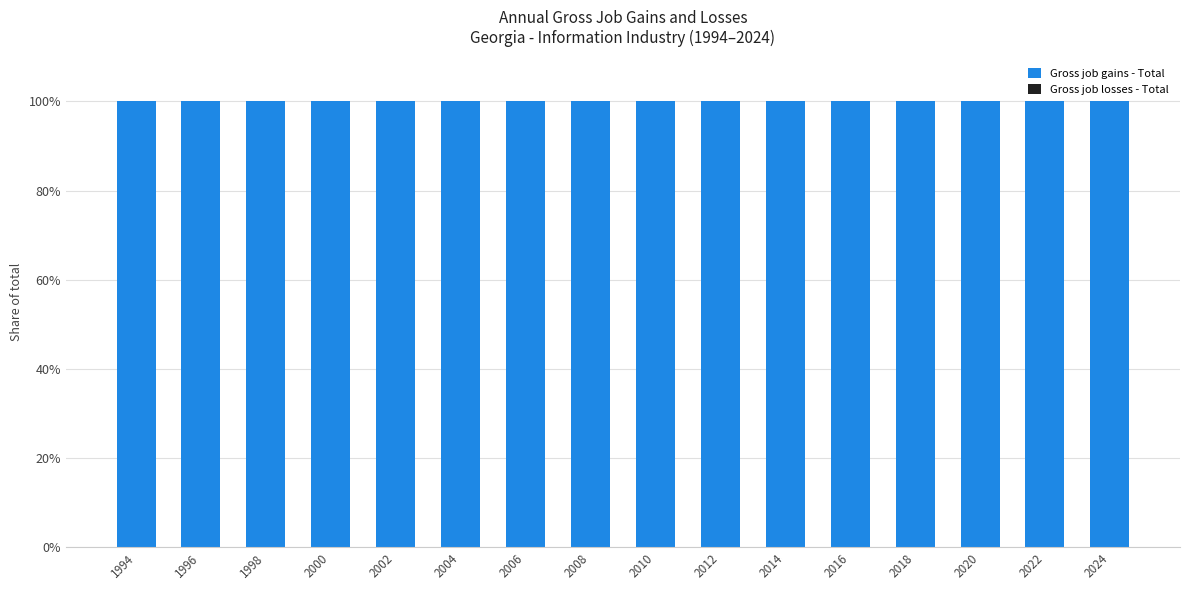

Which category has the highest value across all series?

1994